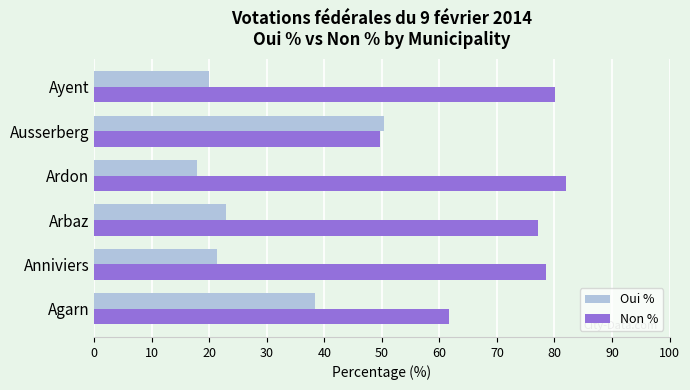

The value of Oui % at Ayent is 5.2. True or false?

False